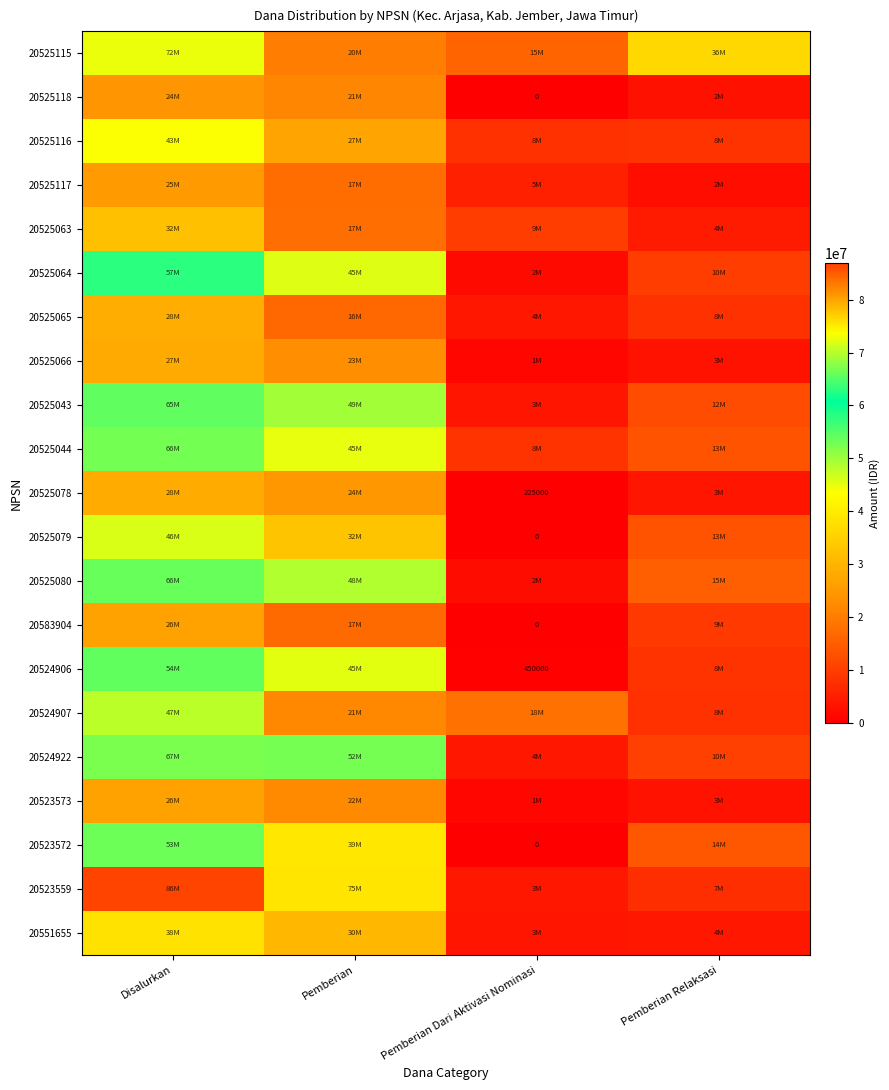

How many data points in 20523572 are above 39150000?

1